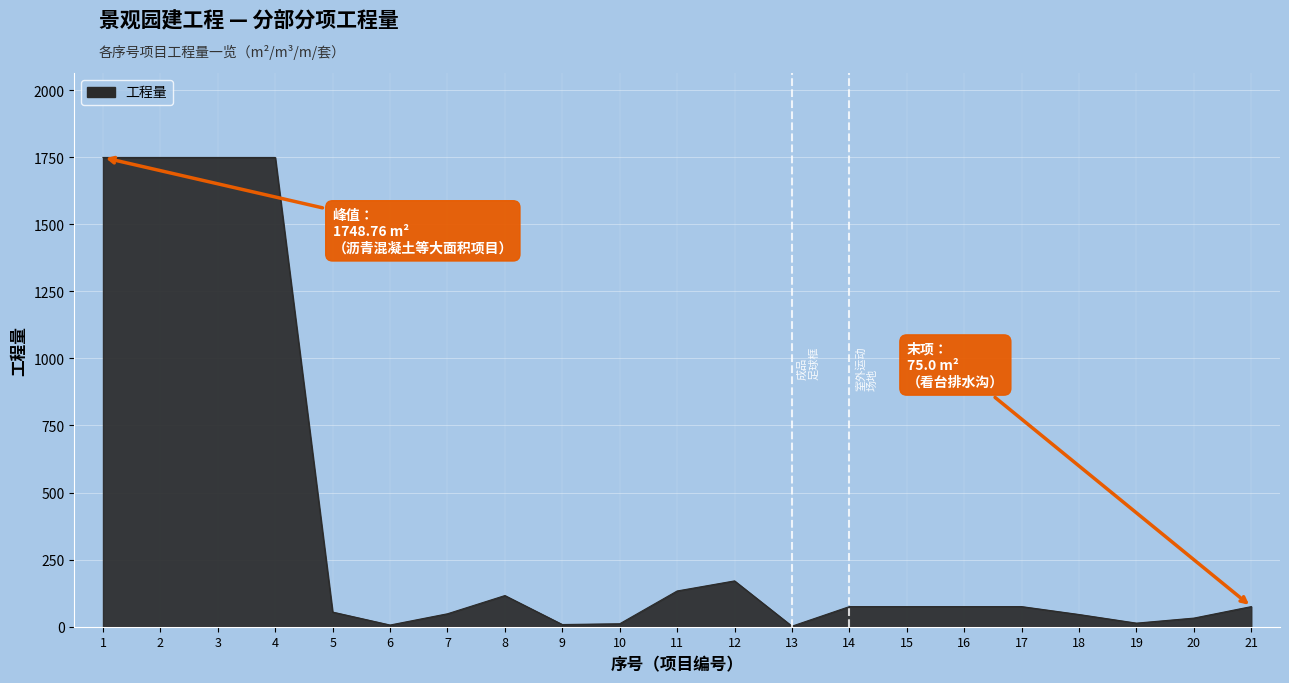

What is the difference between the maximum and minimum values?

1746.8